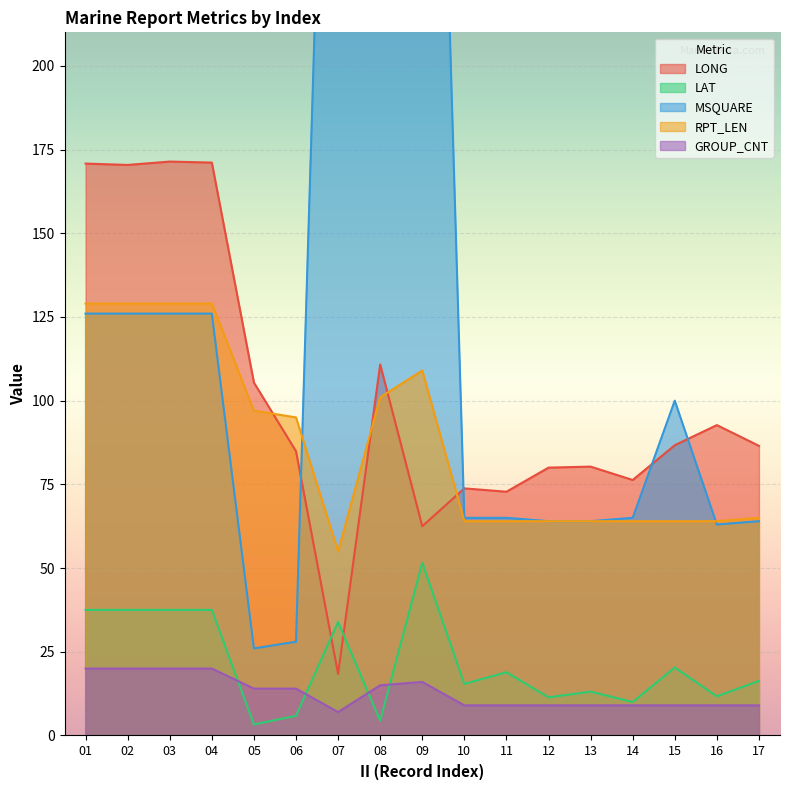

At which category does LONG reach its first local peak?

03